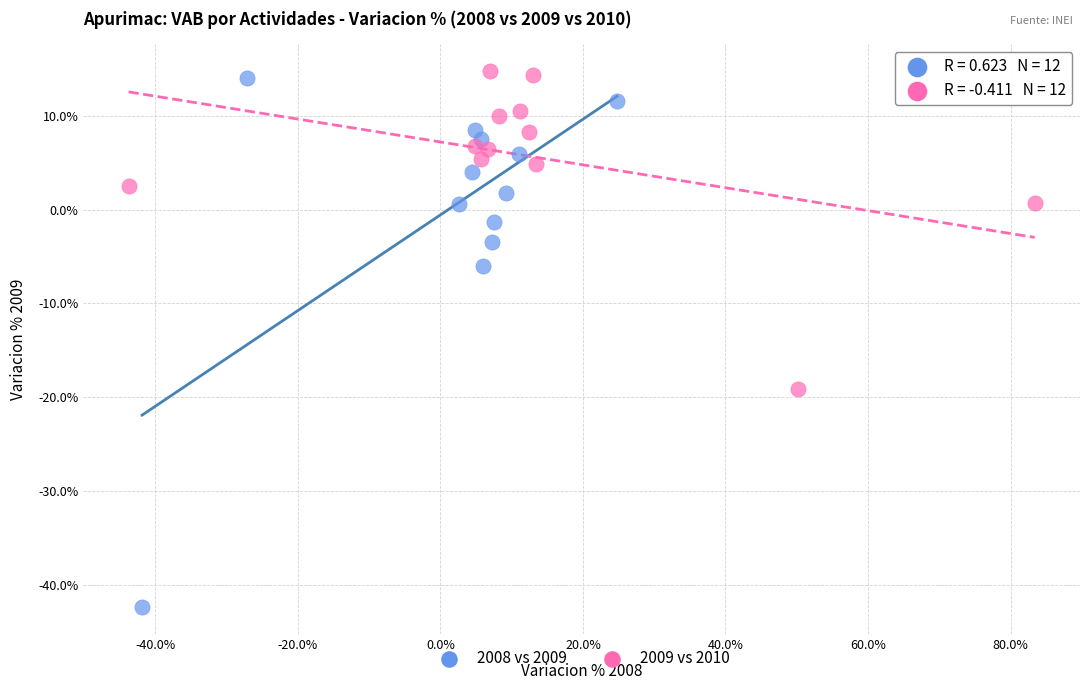

Which series reaches the maximum Y coordinate?

2009 vs 2010